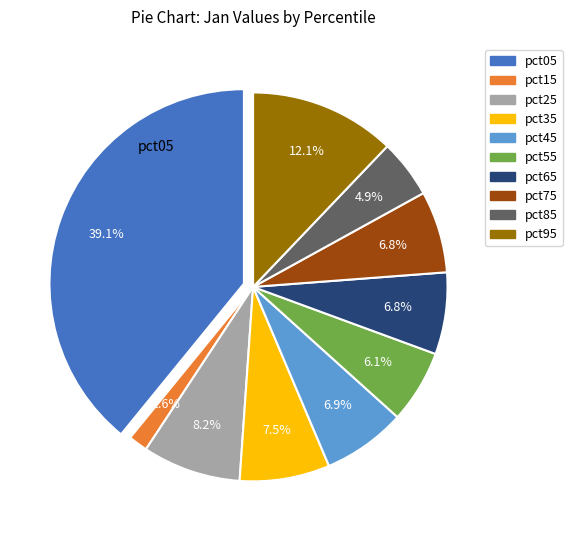

What is the largest slice in the pie chart?

pct05